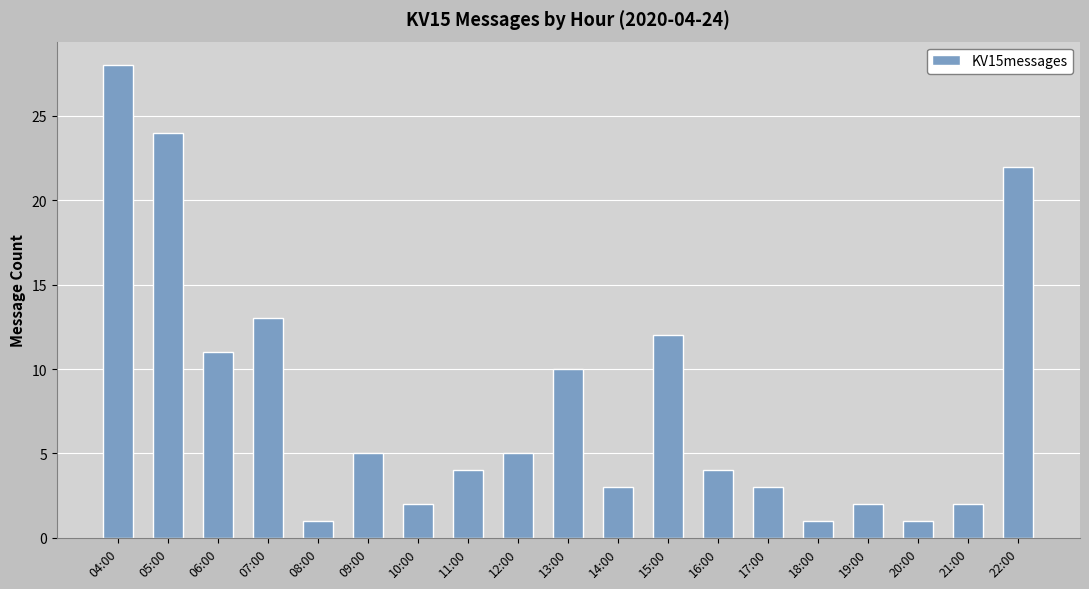

Reading left to right, list all the values displayed in this chart.

28	24	11	13	1	5	2	4	5	10	3	12	4	3	1	2	1	2	22